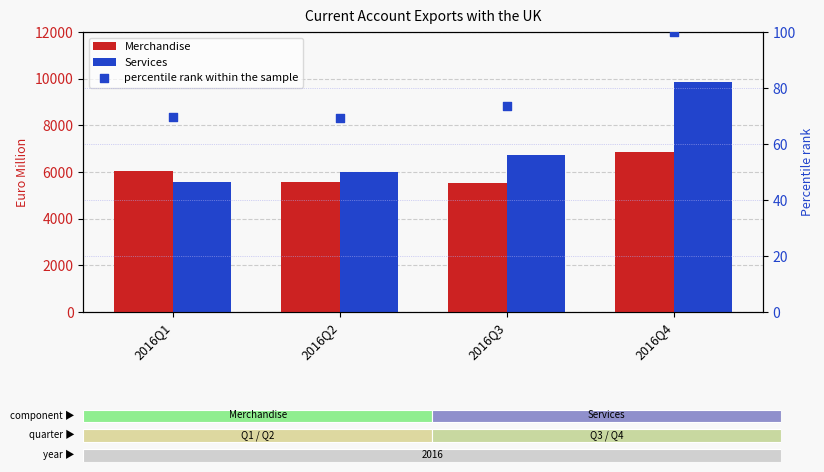

At which category is the sum across all series the highest?

2016Q4